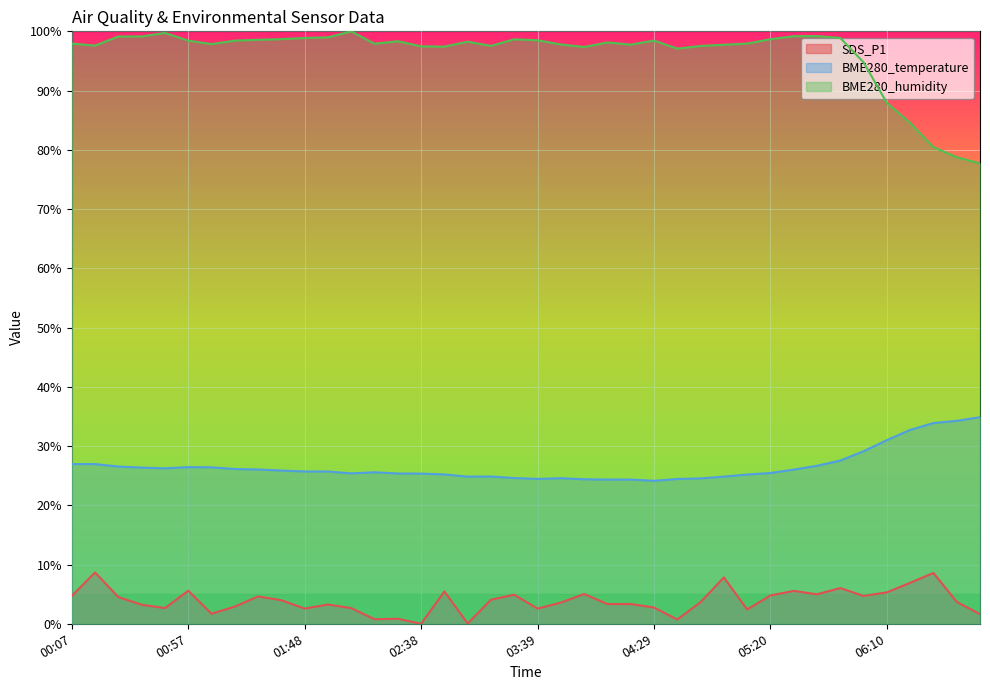

Rank the series by their maximum value, from lowest to highest.

SDS_P1, BME280_temperature, BME280_humidity